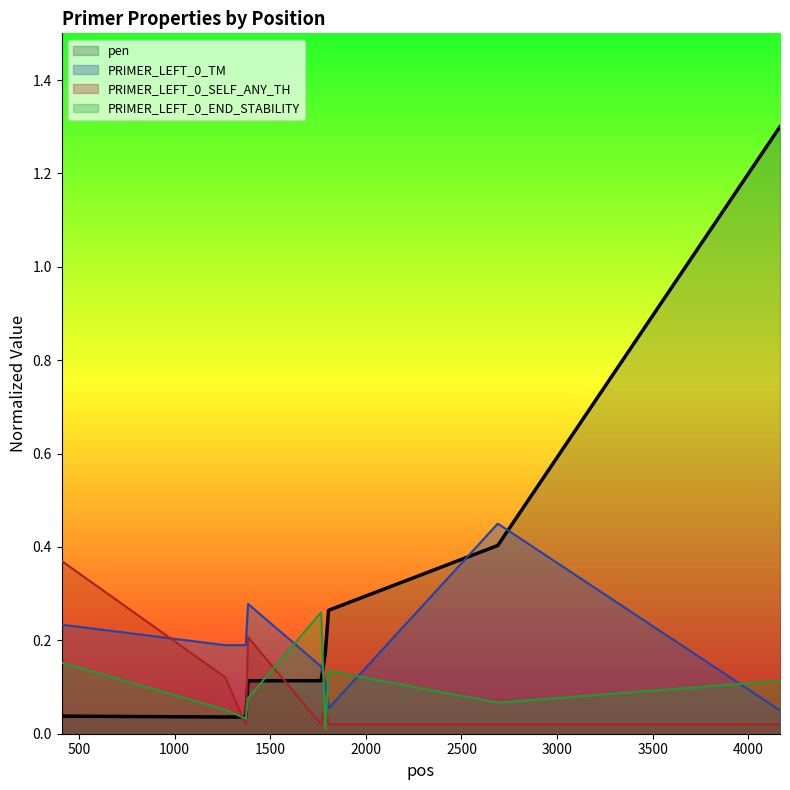

List the series in order of their peak value, lowest first.

PRIMER_LEFT_0_END_STABILITY, PRIMER_LEFT_0_SELF_ANY_TH, PRIMER_LEFT_0_TM, pen